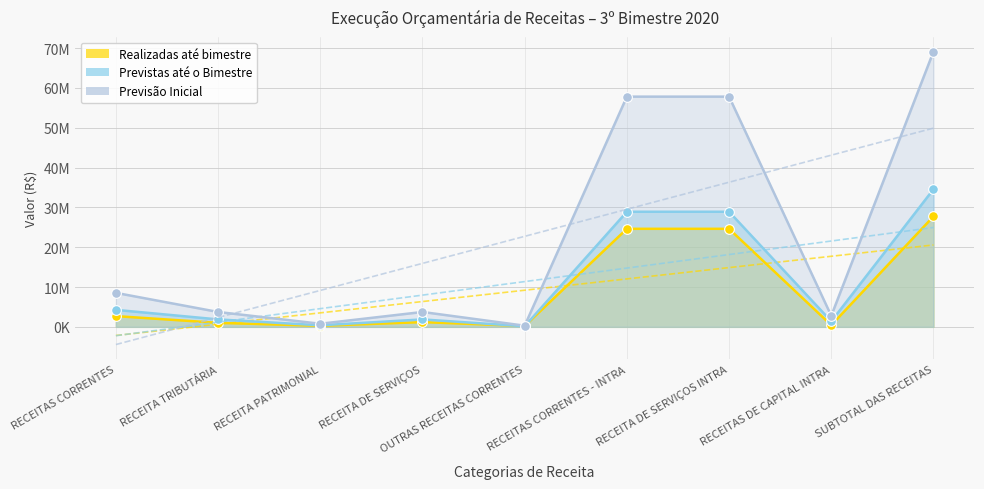

What are all the series names shown in the legend?

Realizadas até bimestre, Previstas até o Bimestre, Previsão Inicial